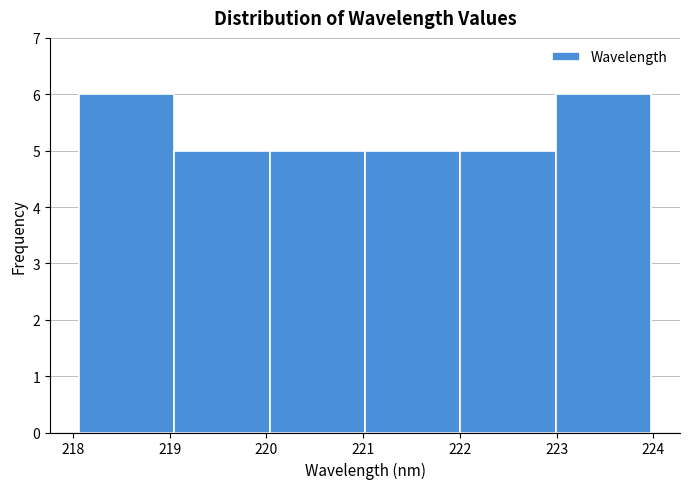

Reading left to right, list every bar in this chart as the range it spans on the x-axis followed by its height. Neither the bar edges nor the heights are printed on the chart, so give them approximately, as read against the axes.

218.1 to 219.0: 6
219.0 to 220.0: 5
220.0 to 221.0: 5
221.0 to 222.0: 5
222.0 to 223.0: 5
223.0 to 224.0: 6